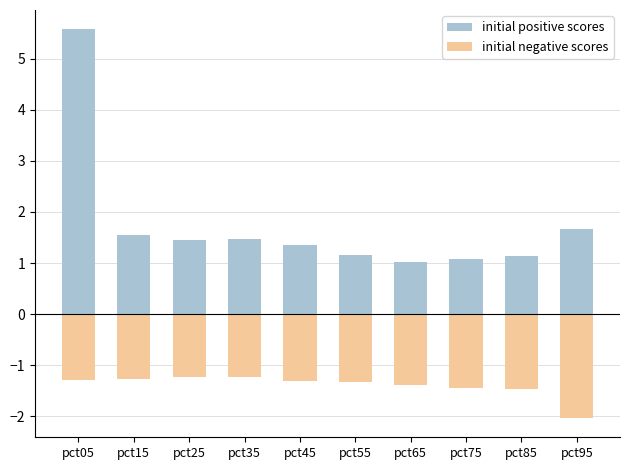

List the labels in order of initial positive scores value, largest first.

pct05, pct95, pct15, pct35, pct25, pct45, pct55, pct85, pct75, pct65